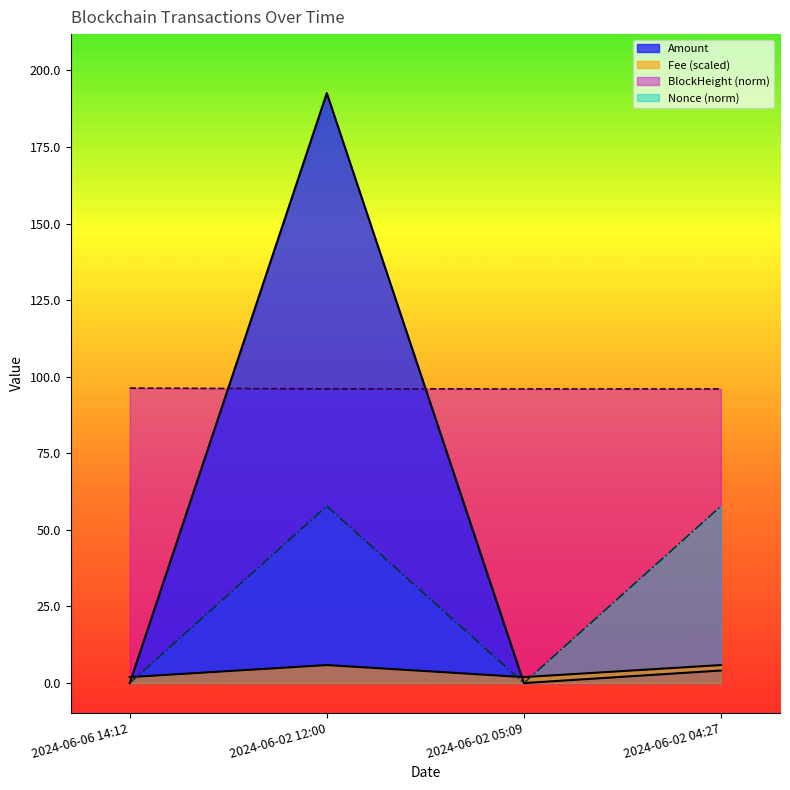

Reading left to right, what are all the values shown in this chart?

Amount: 2024-06-06 14:12=0.0	2024-06-02 12:00=192.6	2024-06-02 05:09=0.0	2024-06-02 04:27=4.1
Fee: 2024-06-06 14:12=1.9	2024-06-02 12:00=5.9	2024-06-02 05:09=1.9	2024-06-02 04:27=5.9
BlockHeight: 2024-06-06 14:12=96.3	2024-06-02 12:00=96.0	2024-06-02 05:09=96.0	2024-06-02 04:27=96.0
Nonce: 2024-06-06 14:12=0.0	2024-06-02 12:00=57.8	2024-06-02 05:09=0.0	2024-06-02 04:27=57.8